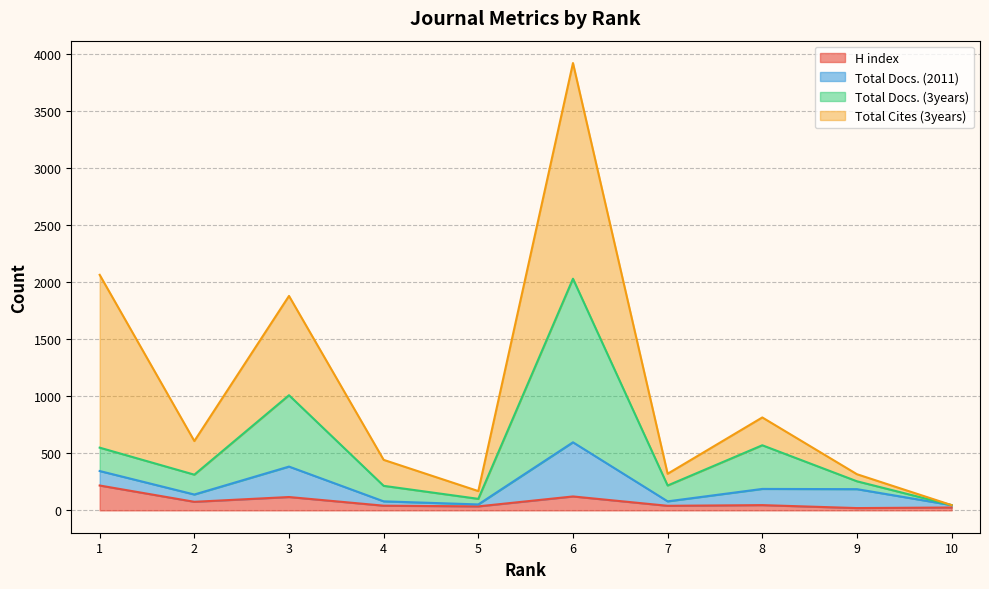

What are all the series names shown in the legend?

H index, Total Docs. (2011), Total Docs. (3years), Total Cites (3years)